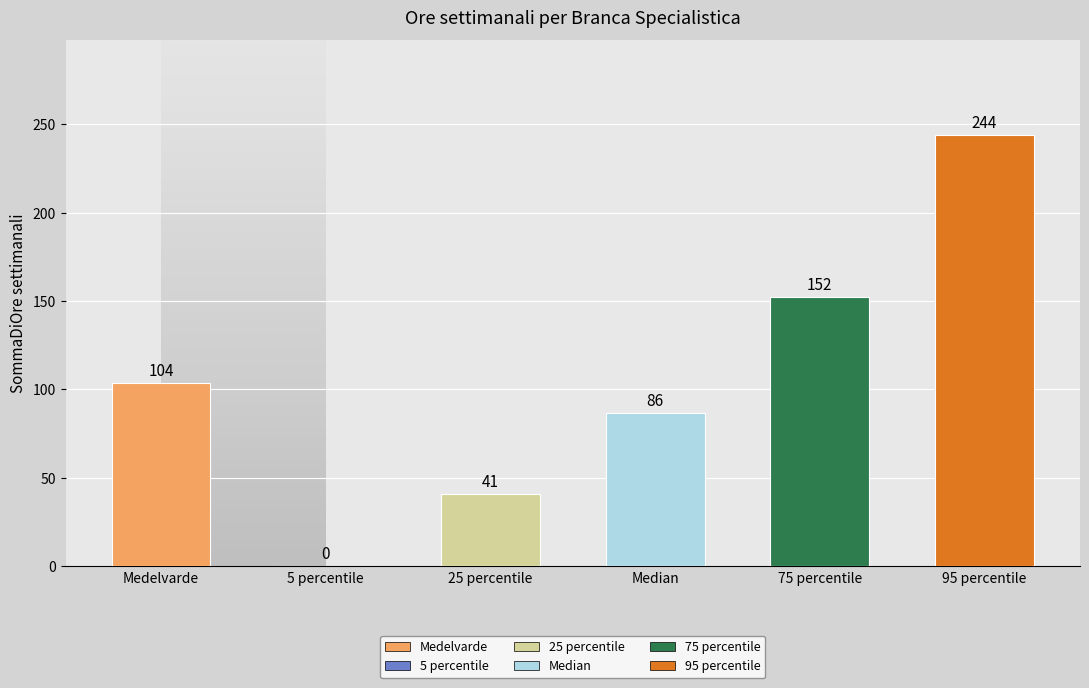

What is the maximum value shown in the chart?

243.8